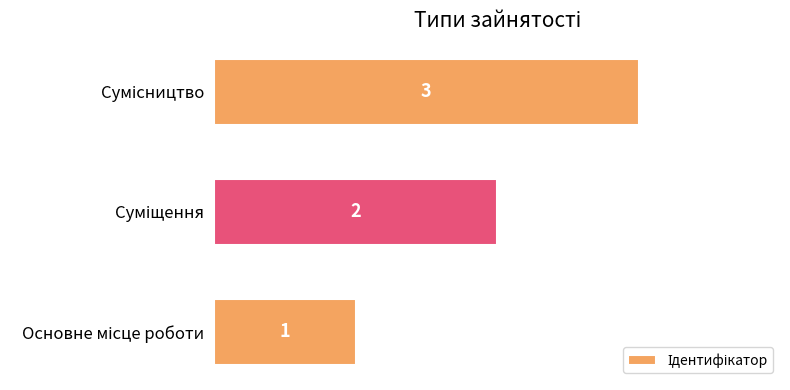

What is the sum of all values?

6